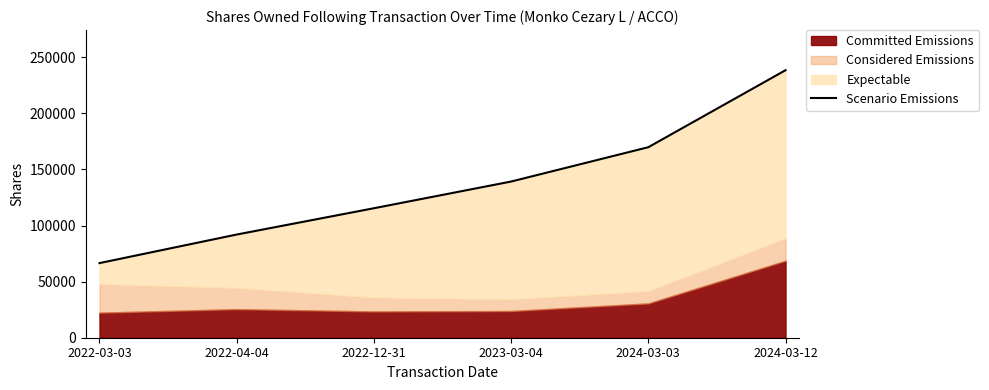

At which label does the data first exceed 139223?

2024-03-03